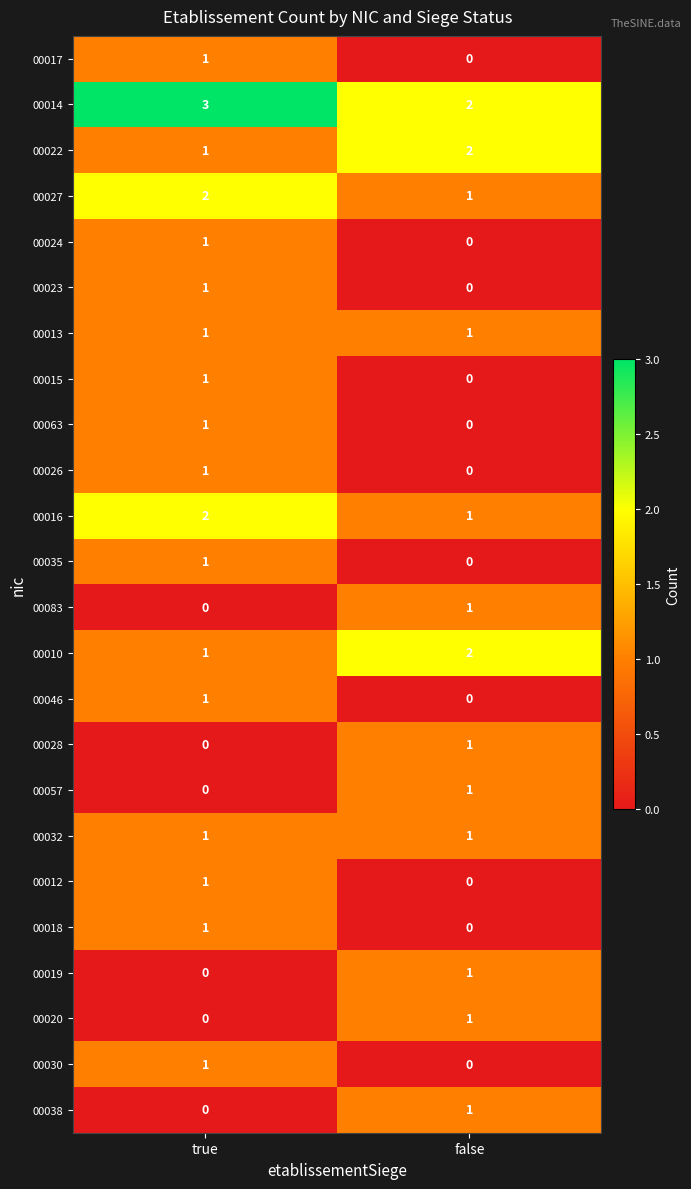

What is the total value across all series at false?

16